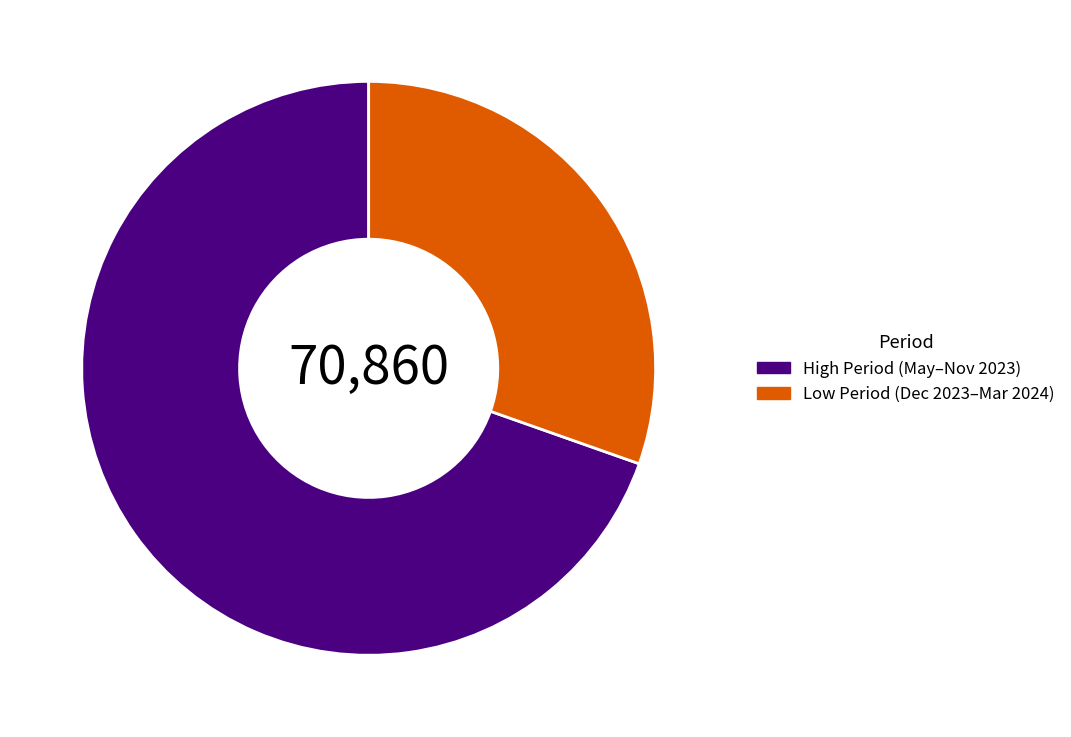

Approximately how many times larger is the value at High Period (May–Nov 2023) compared to Low Period (Dec 2023–Mar 2024)?

2.3